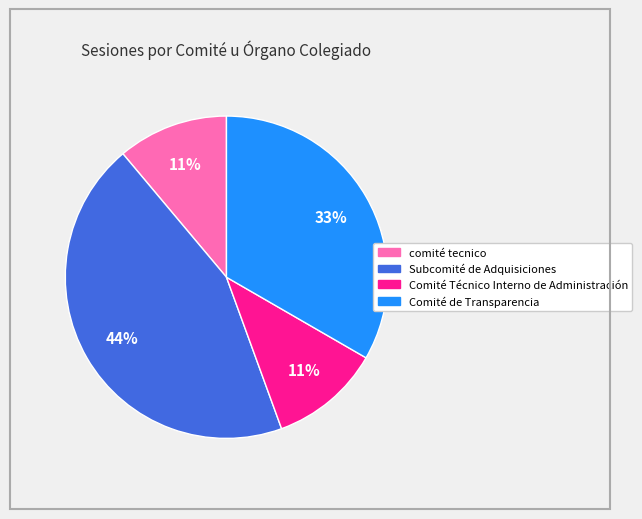

Is there a majority slice in this chart?

No